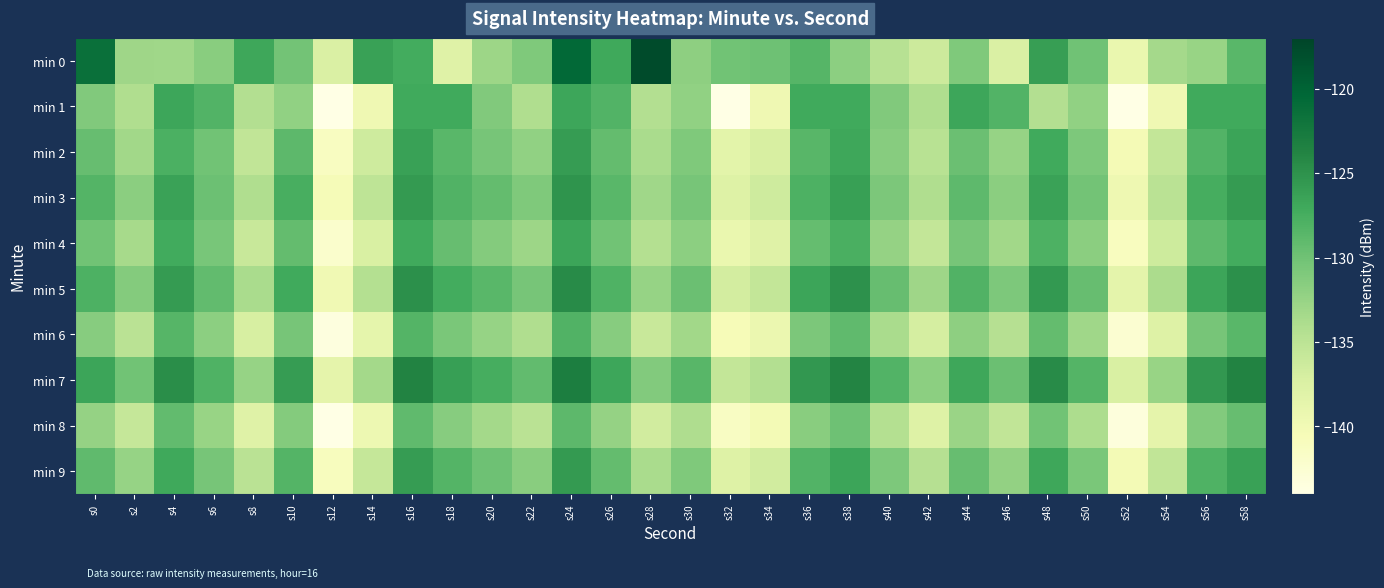

At s20, list the series in order from largest to smallest.

min 7, min 5, min 3, min 9, min 2, min 1, min 4, min 6, min 0, min 8